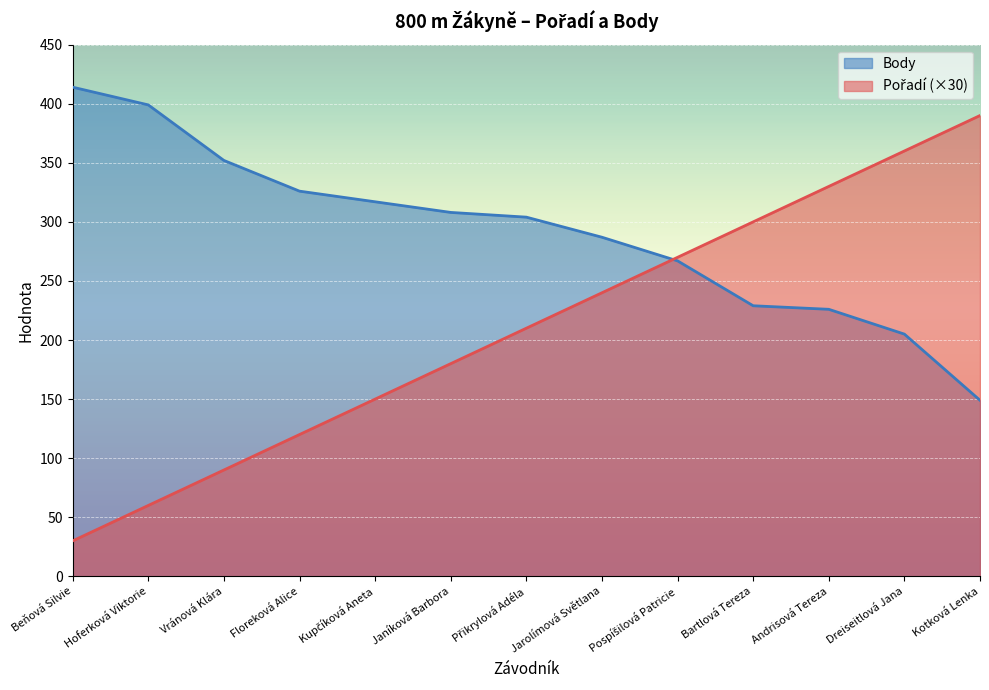

Between Beňová Silvie and Janíková Barbora, which series saw the biggest shift?

Pořadí